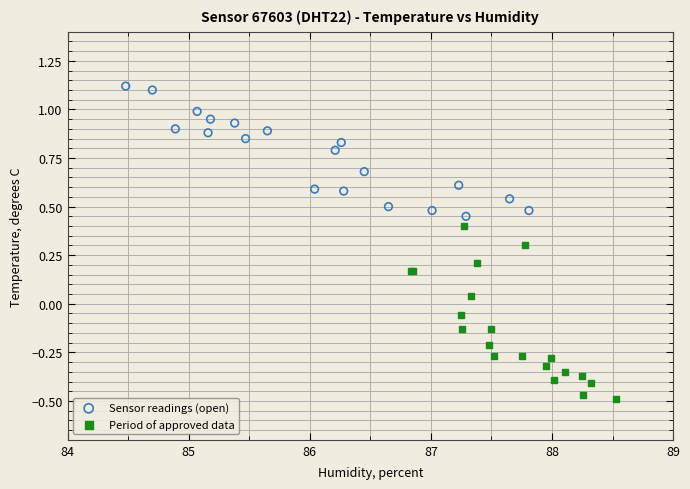

Which series reaches the maximum Y coordinate?

Sensor readings (open)